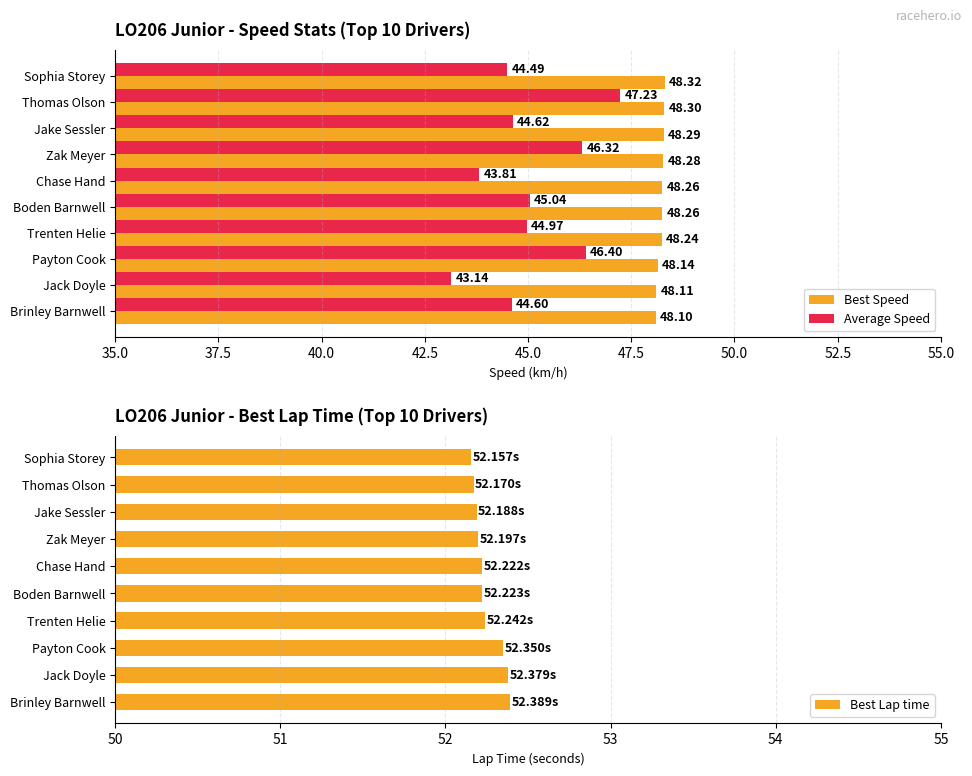

The Best Speed series shows 85.1 at Payton Cook. True or false?

False